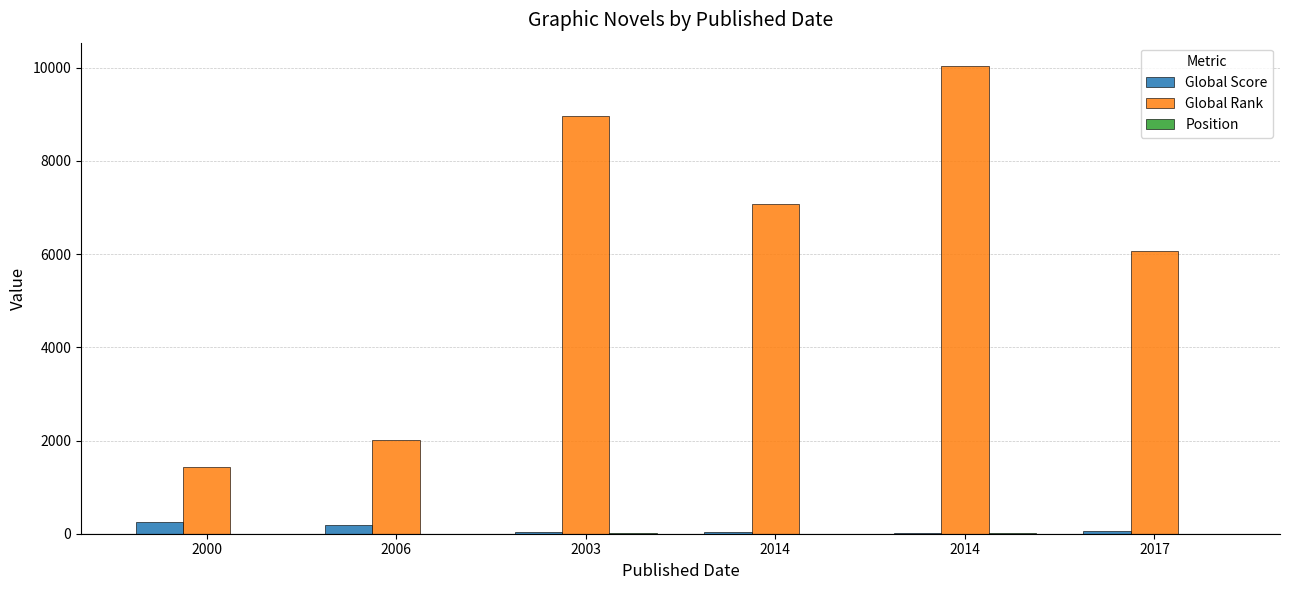

The Global Score series shows 116 at 2017. True or false?

False